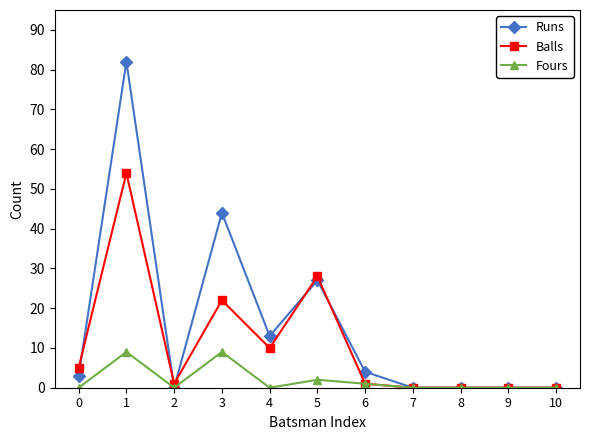

Which series has the largest total across all categories?

Runs